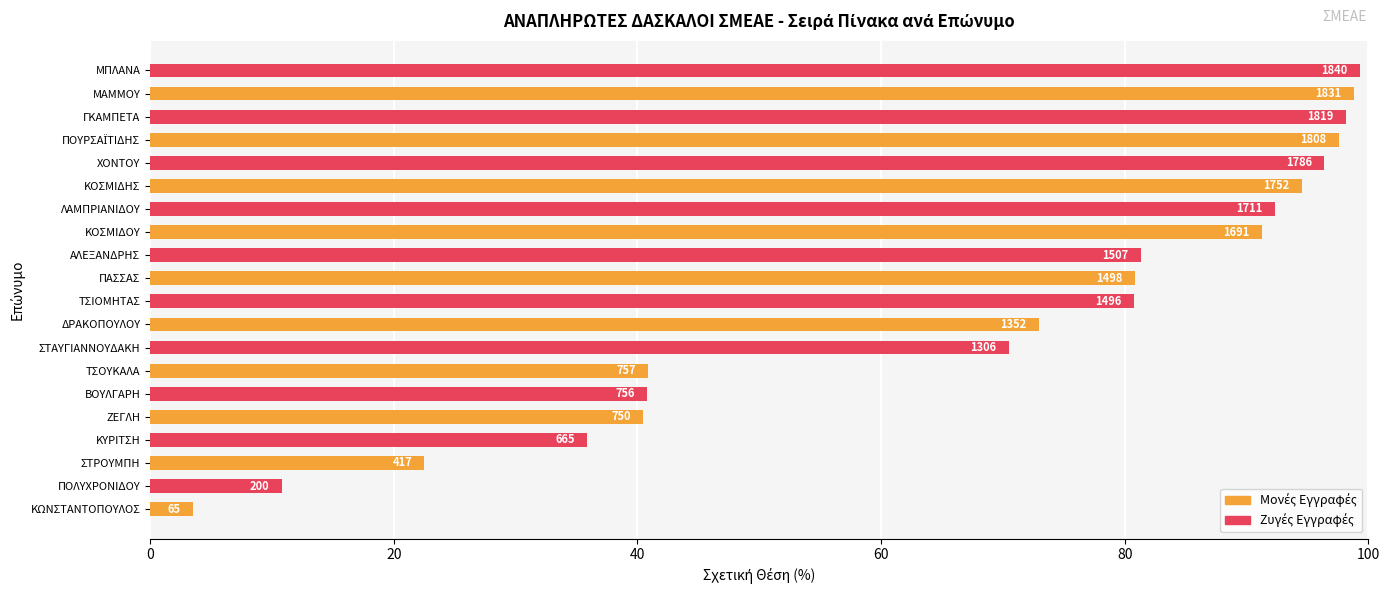

What is the sum of all values?

1349.5